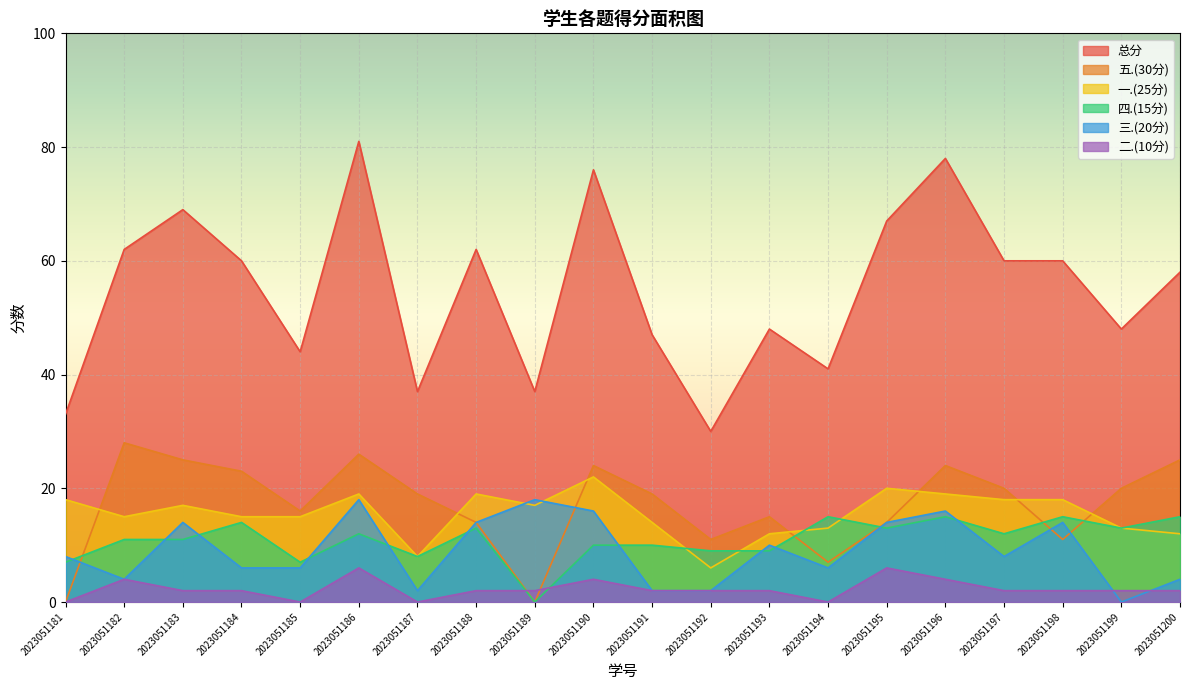

What is the value of the 五.(30分) point at the 20th from the left?

25